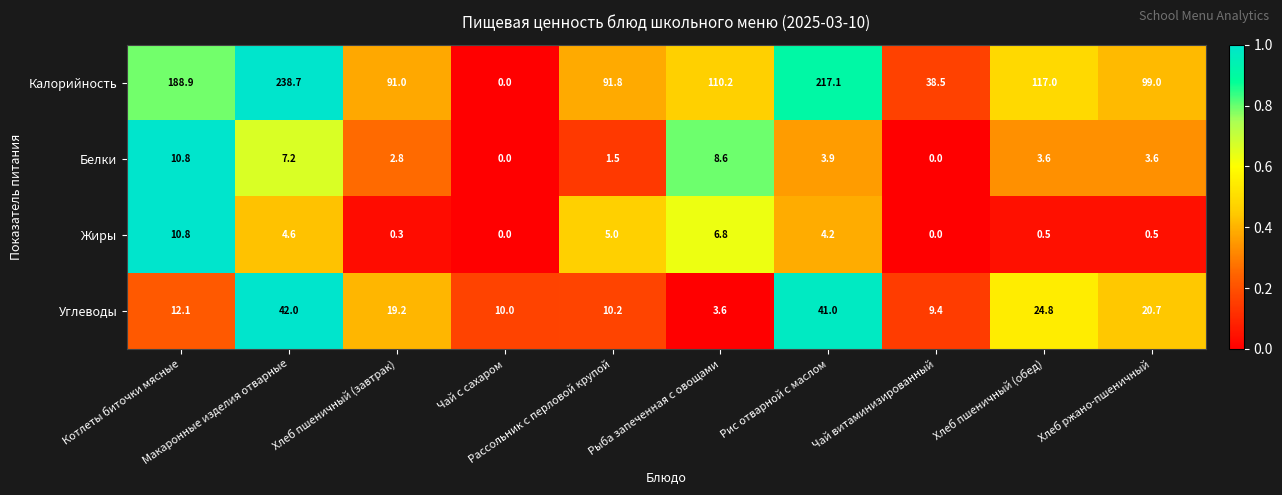

What is the total value across all series at Чай витаминизированный?

47.9